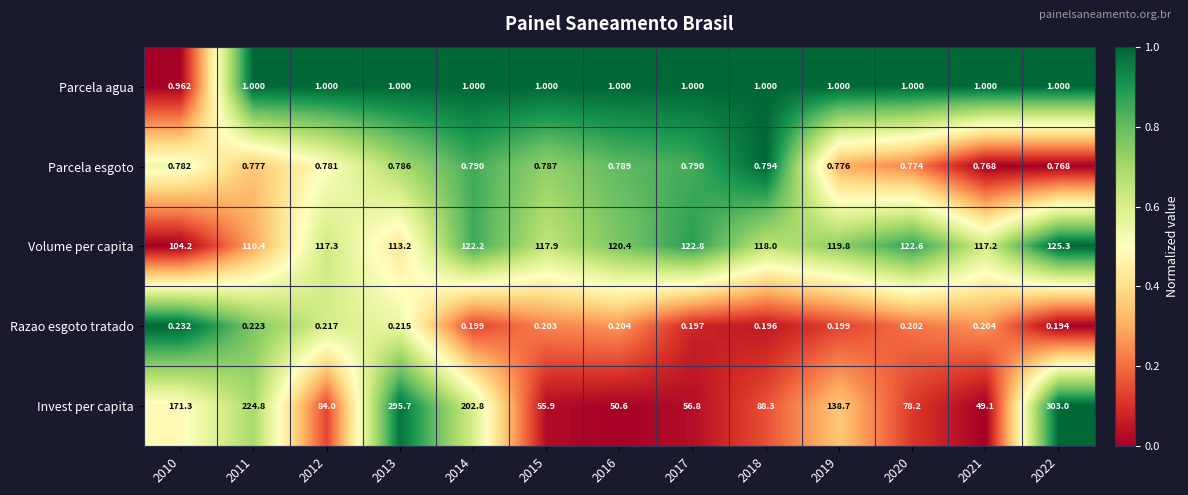

List the series in order of their peak value, highest first.

Invest per capita, Volume per capita, Parcela agua, Parcela esgoto, Razao esgoto tratado